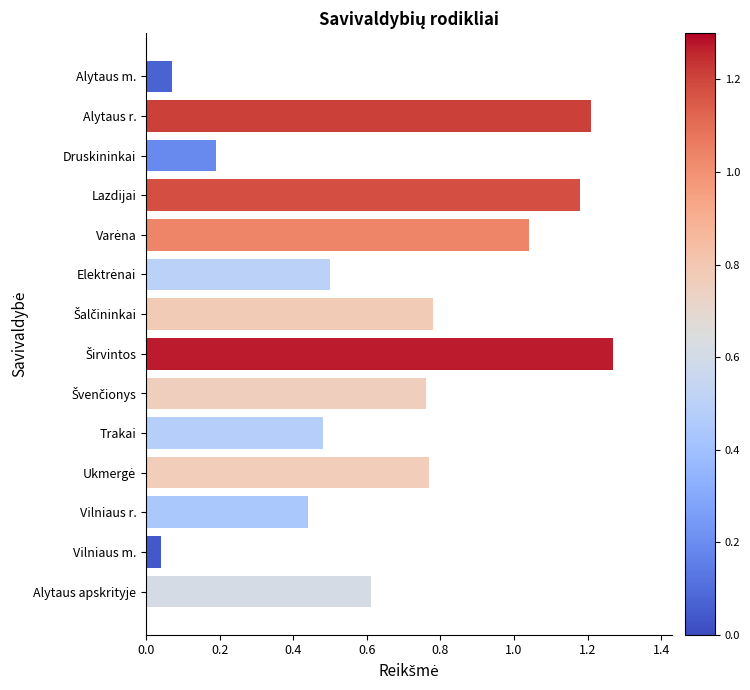

Between Alytaus m. and Vilniaus m., which is larger?

Alytaus m.